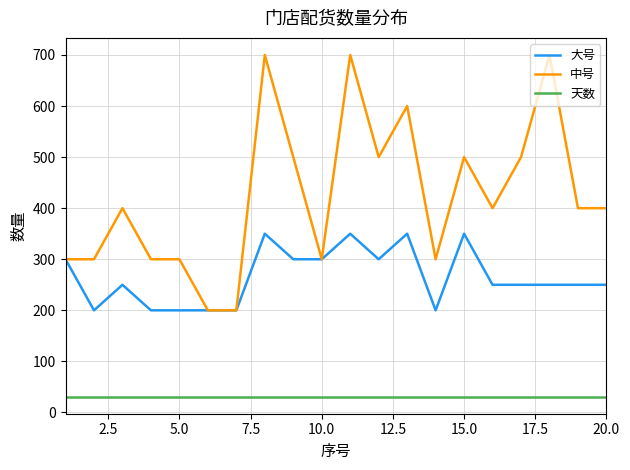

True or false: 天数 and 中号 intersect in this chart.

False